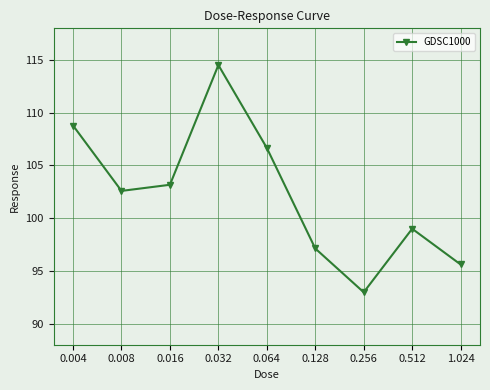

What is the greatest value displayed?

114.5